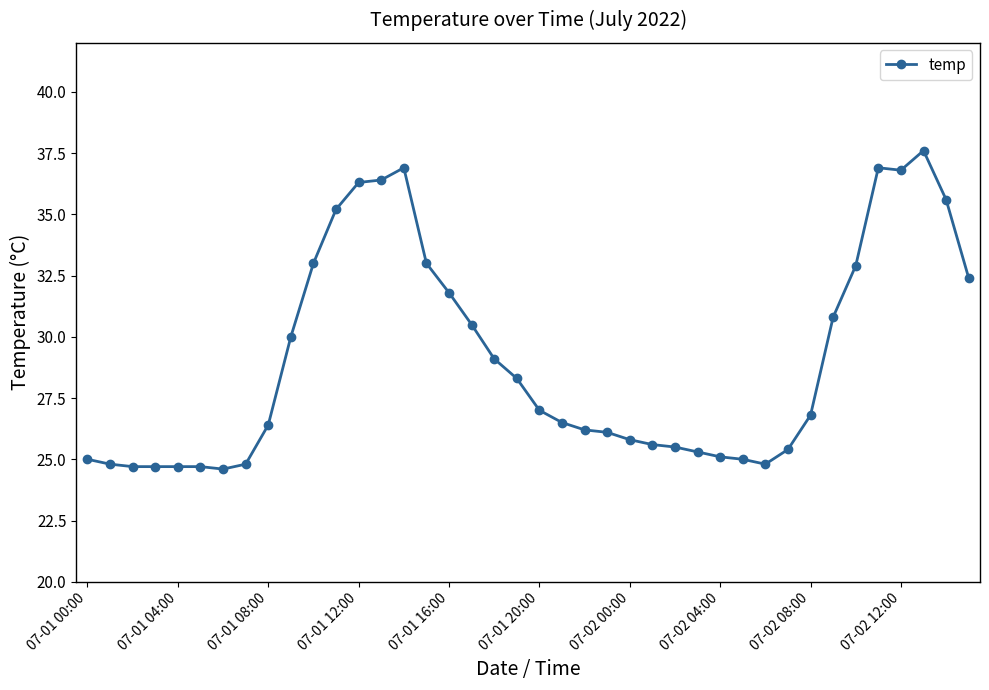

What is the value of the 33rd point from the left?

26.8